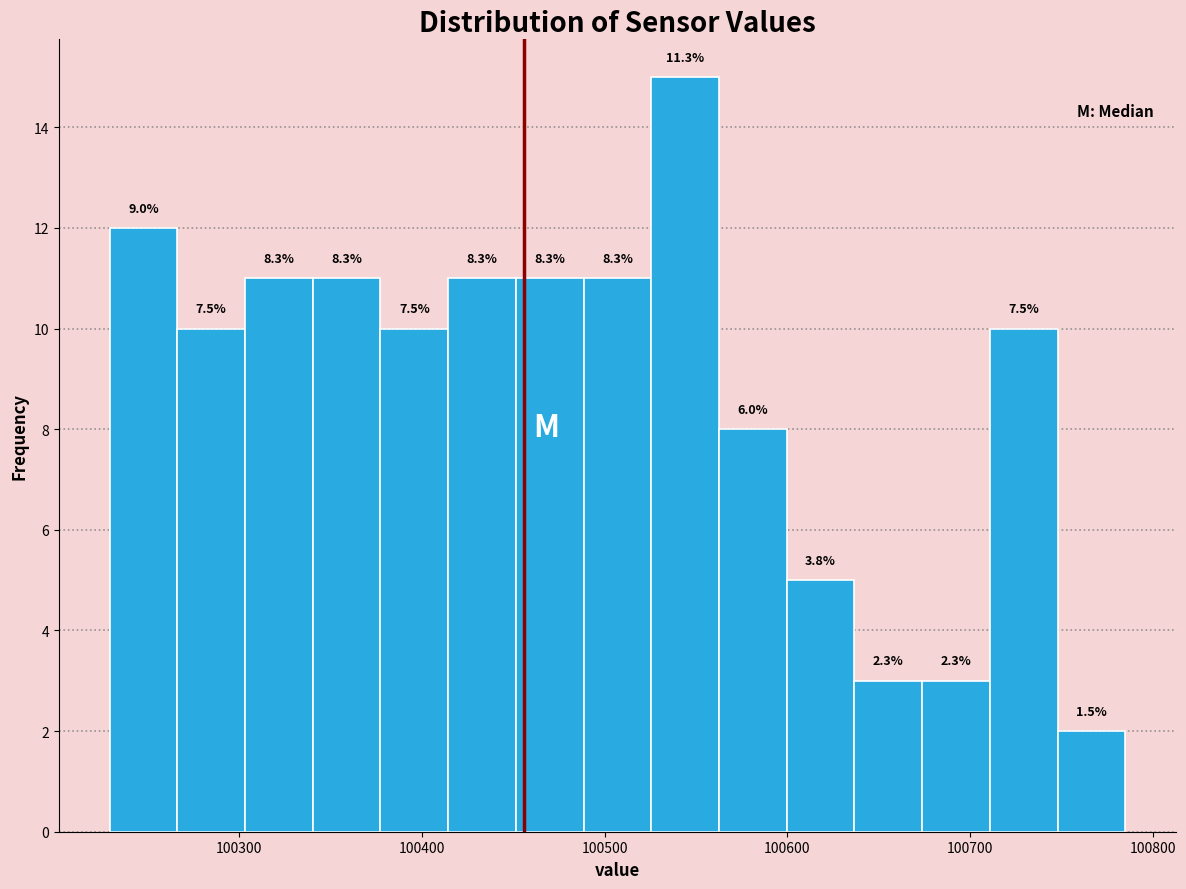

Around what value on the x-axis is the tallest bar? Give the approximate position of its centre, as read against the axis.

100540